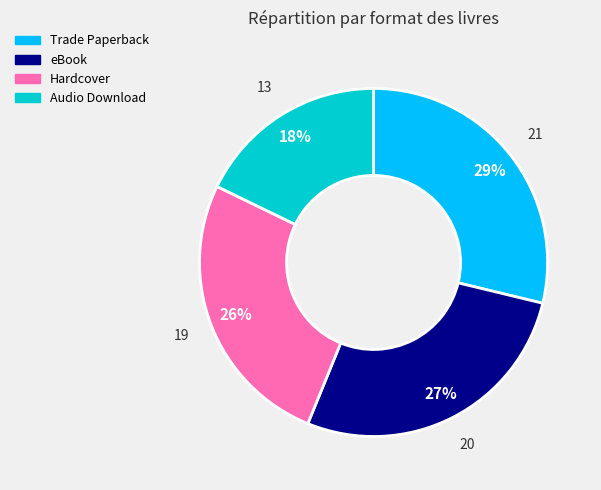

True or false: Hardcover accounts for 19% of the total.

False